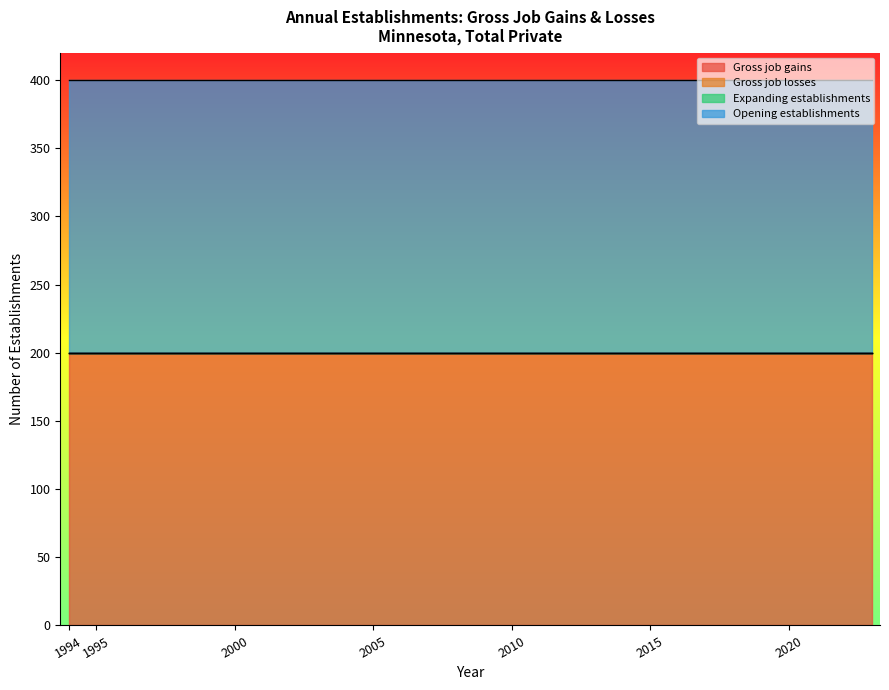

What are all the series names shown in the legend?

Gross job gains, Gross job losses, Expanding establishments, Opening establishments